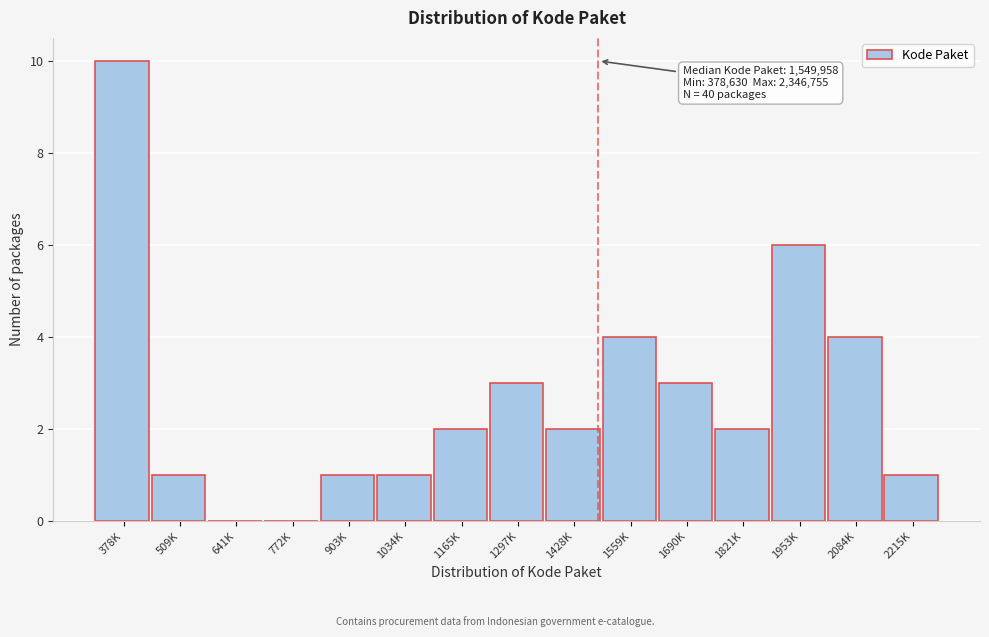

Reading left to right, list all the values displayed in this chart.

378K=10	509K=1	641K=0	772K=0	903K=1	1034K=1	1165K=2	1297K=3	1428K=2	1559K=4	1690K=3	1821K=2	1953K=6	2084K=4	2215K=1